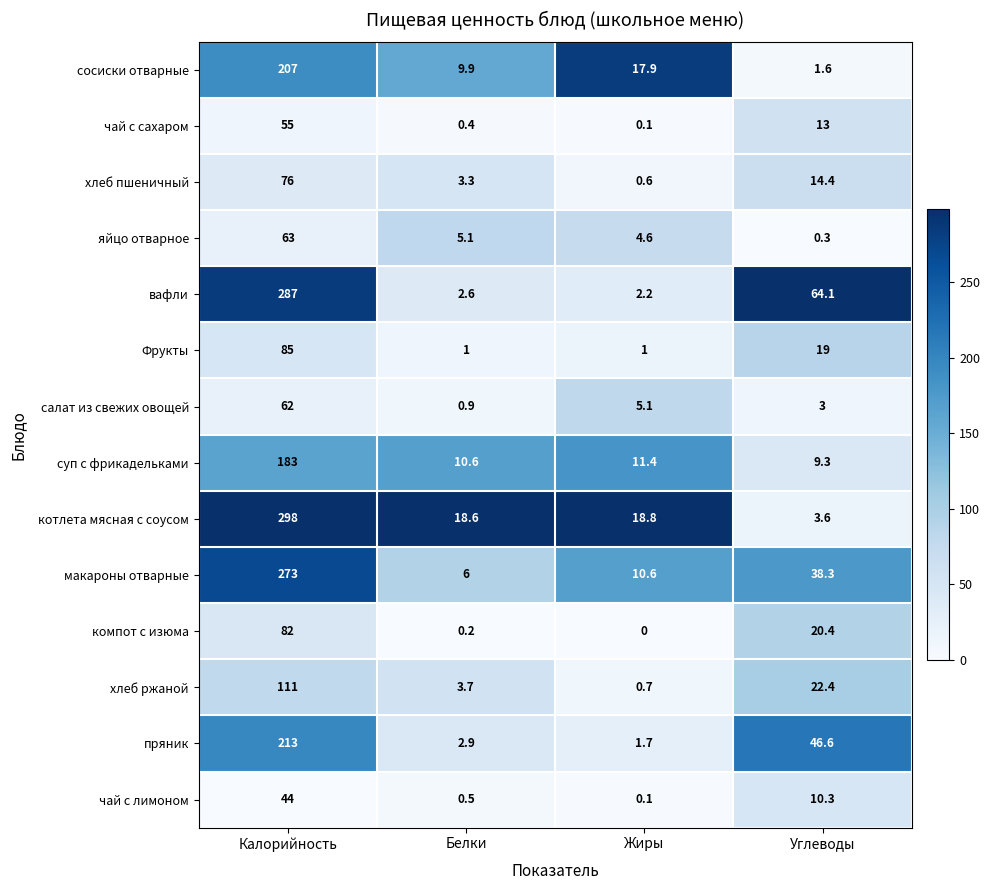

True or false: сосиски отварные has a value of 1.6 at Углеводы.

True